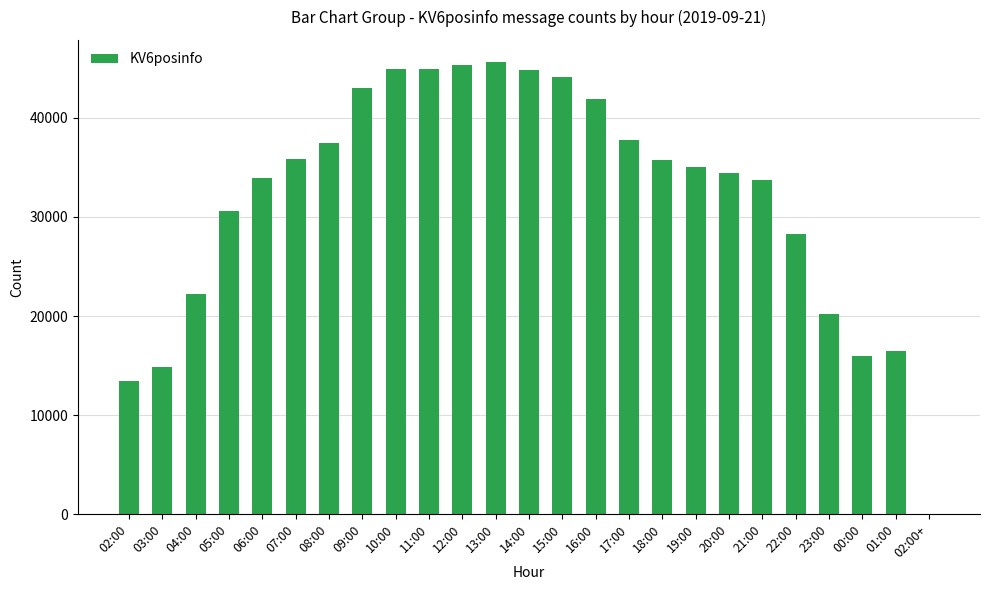

The chart shows a value of 35760 at 18:00. True or false?

True